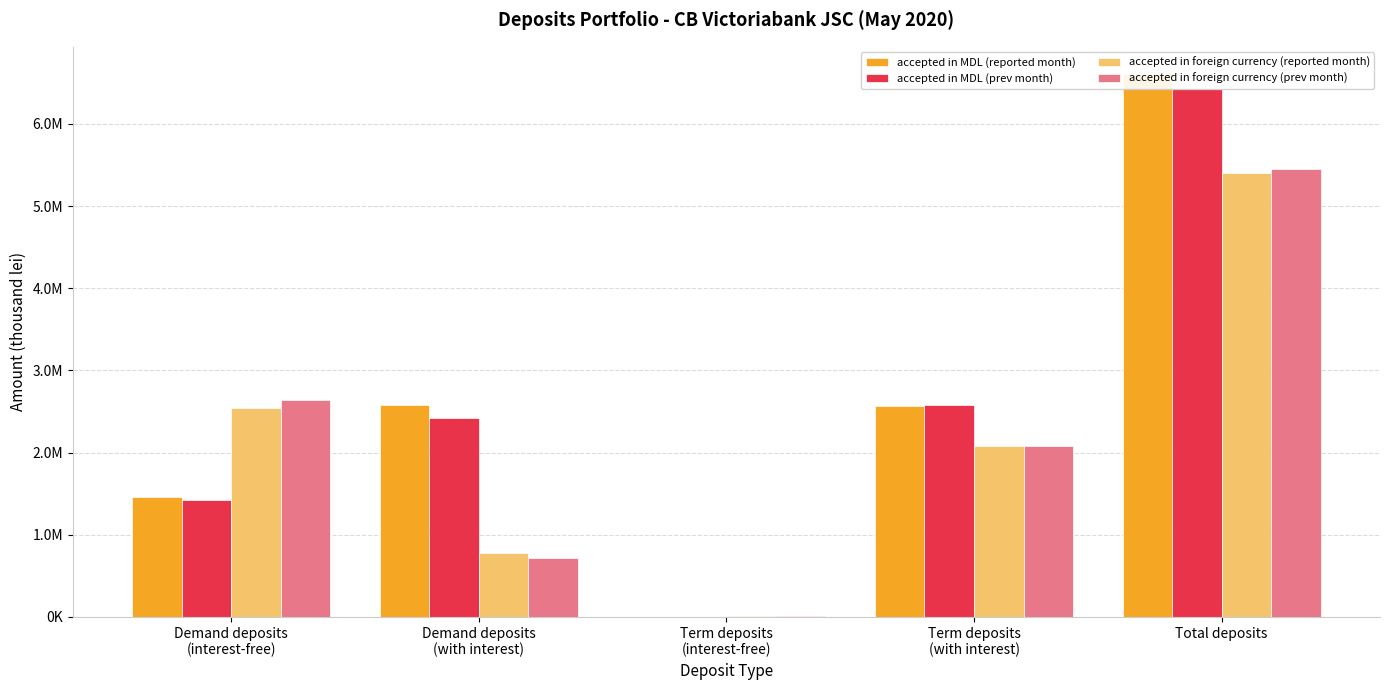

The accepted in MDL (prev month) series shows 2582501.1 at Term deposits
(with interest). True or false?

True